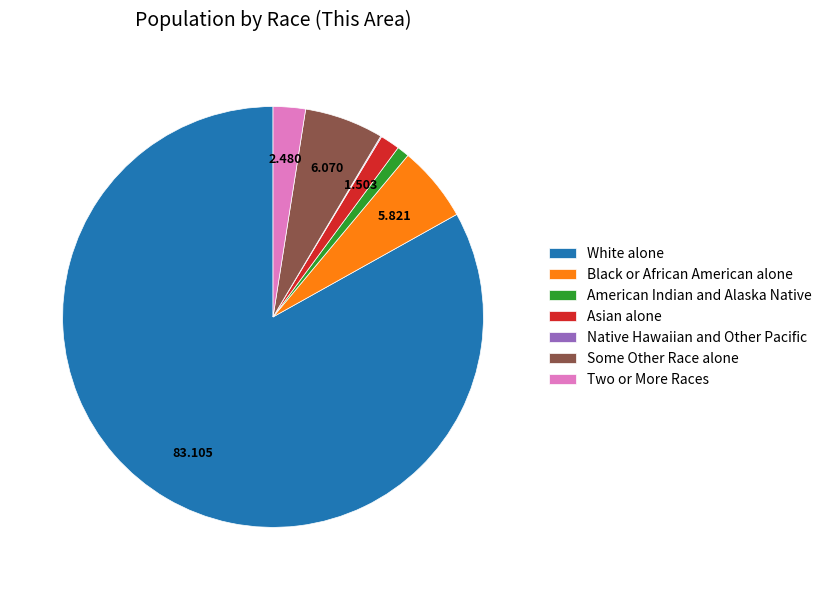

True or false: Two or More Races accounts for 2% of the total.

True